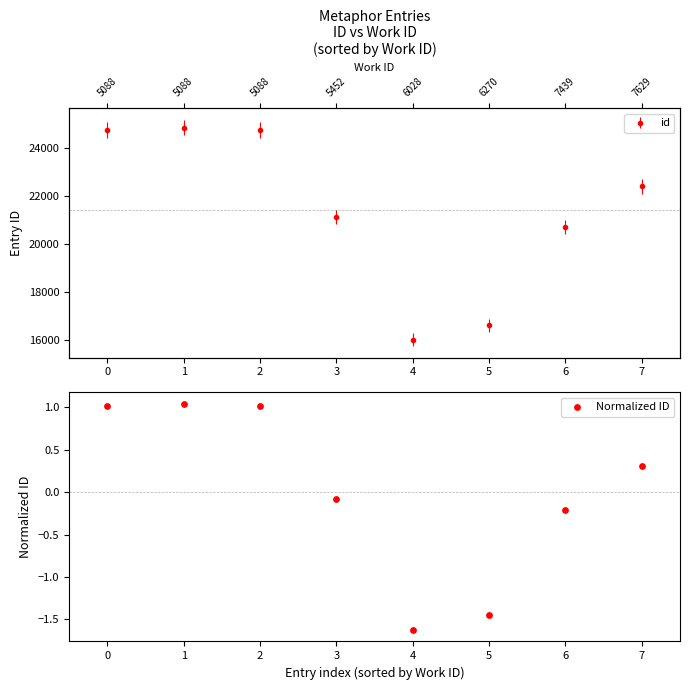

Between 6 and 5, which is larger?

6